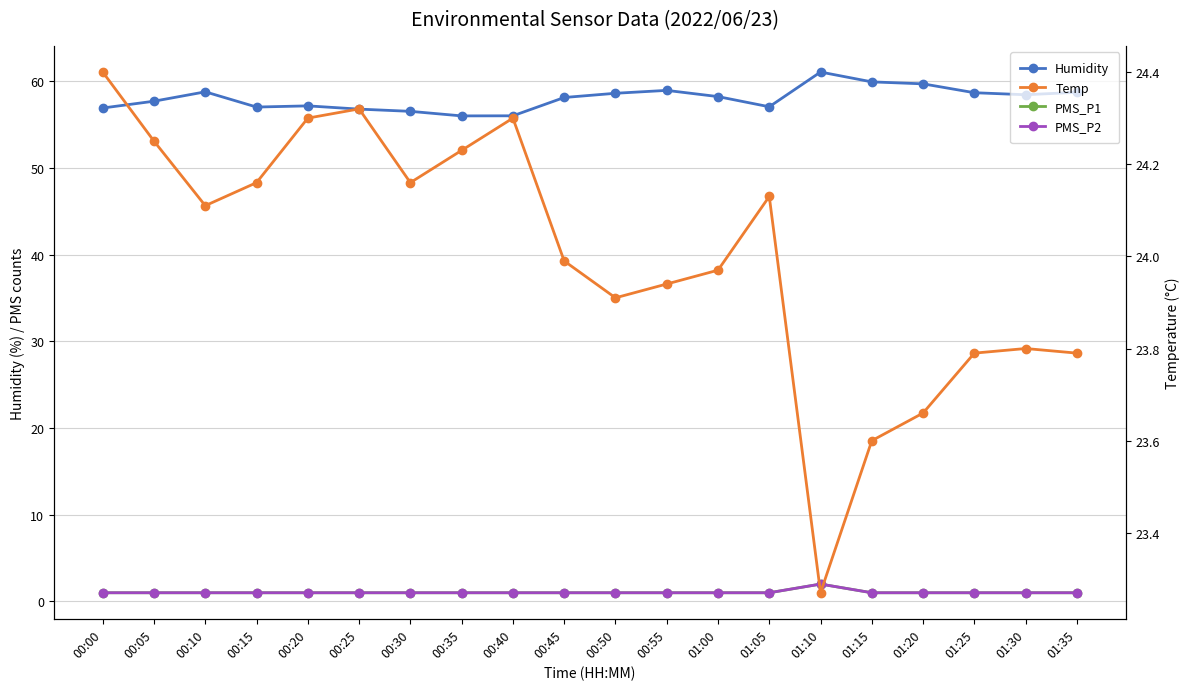

What is the difference between the highest and lowest values at 00:20?

56.2